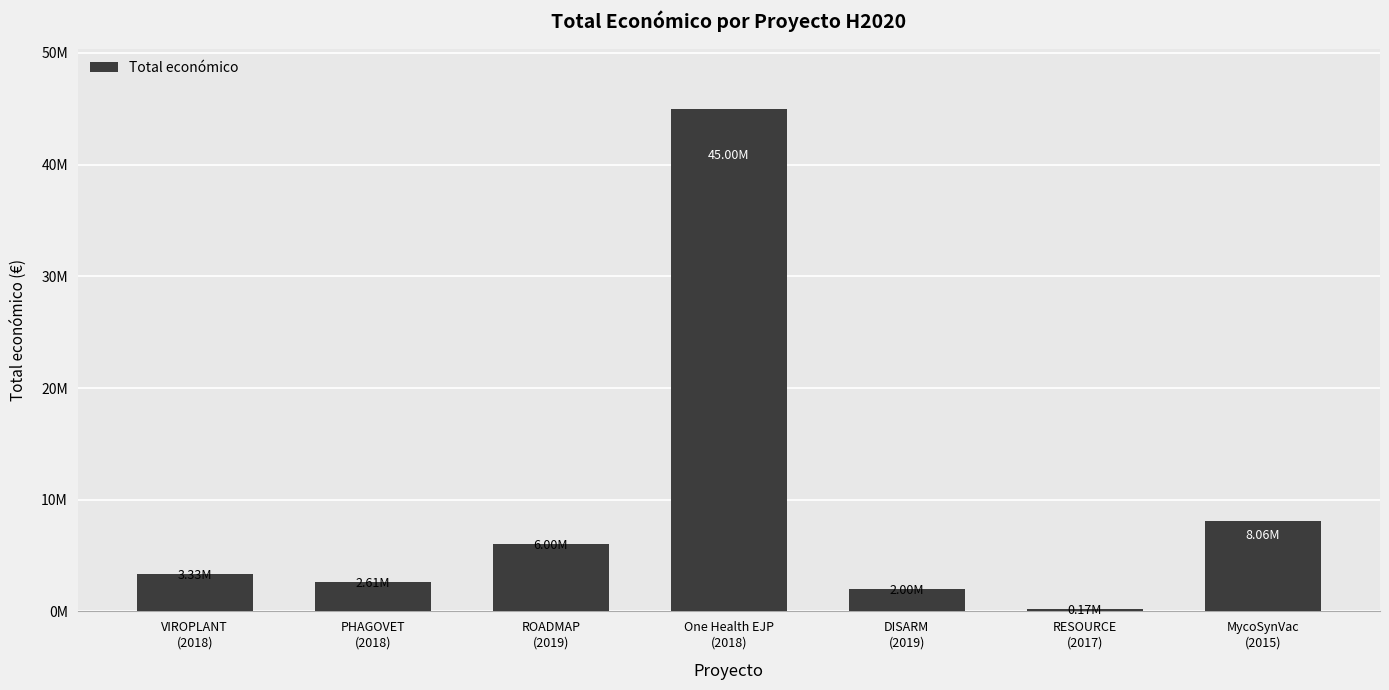

Which label corresponds to the largest value in the chart?

One Health EJP
(2018)